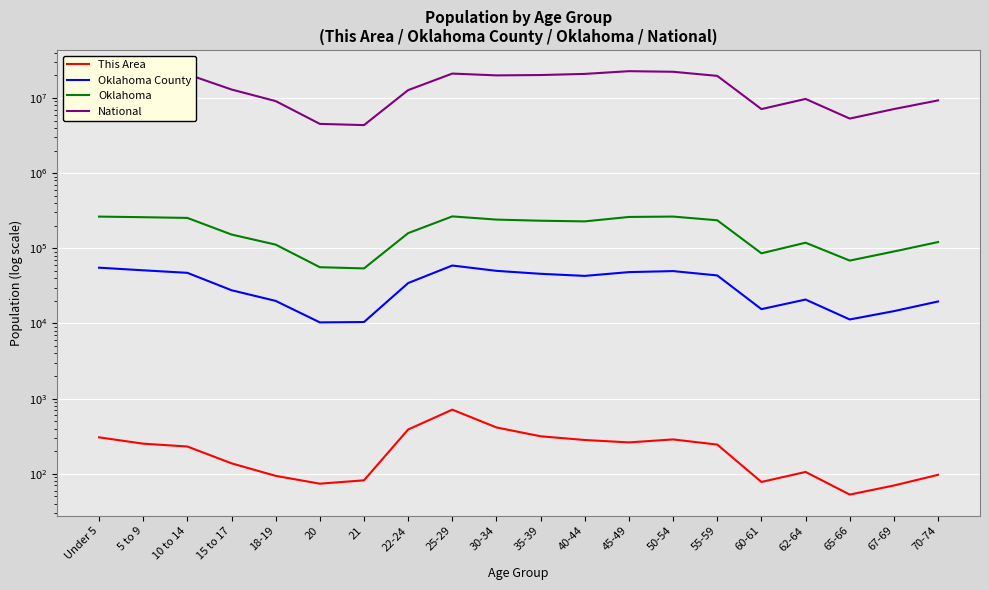

True or false: This Area and Oklahoma County cross at least once.

False